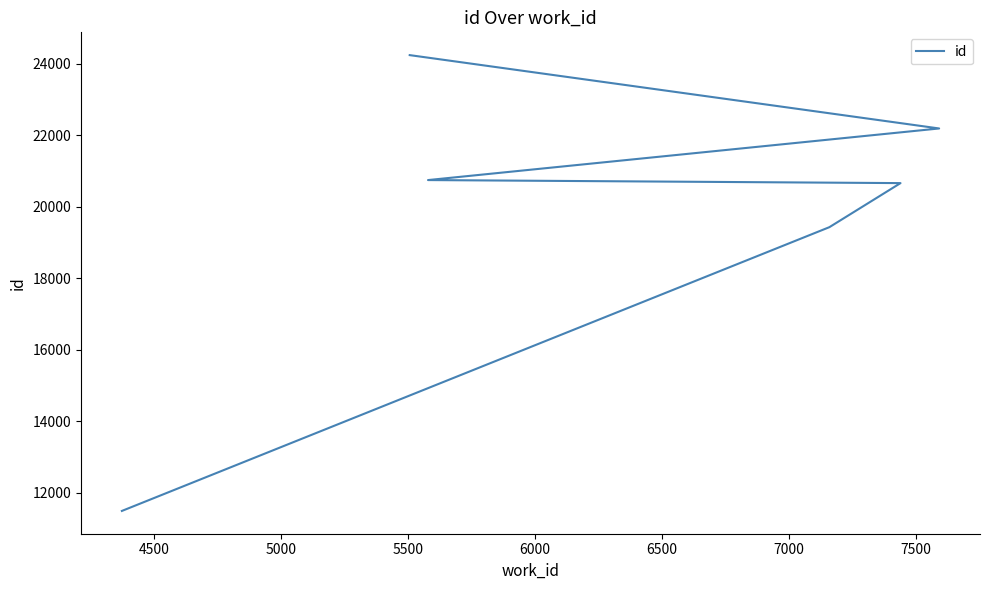

What is the value of the 1st point from the left?

11498